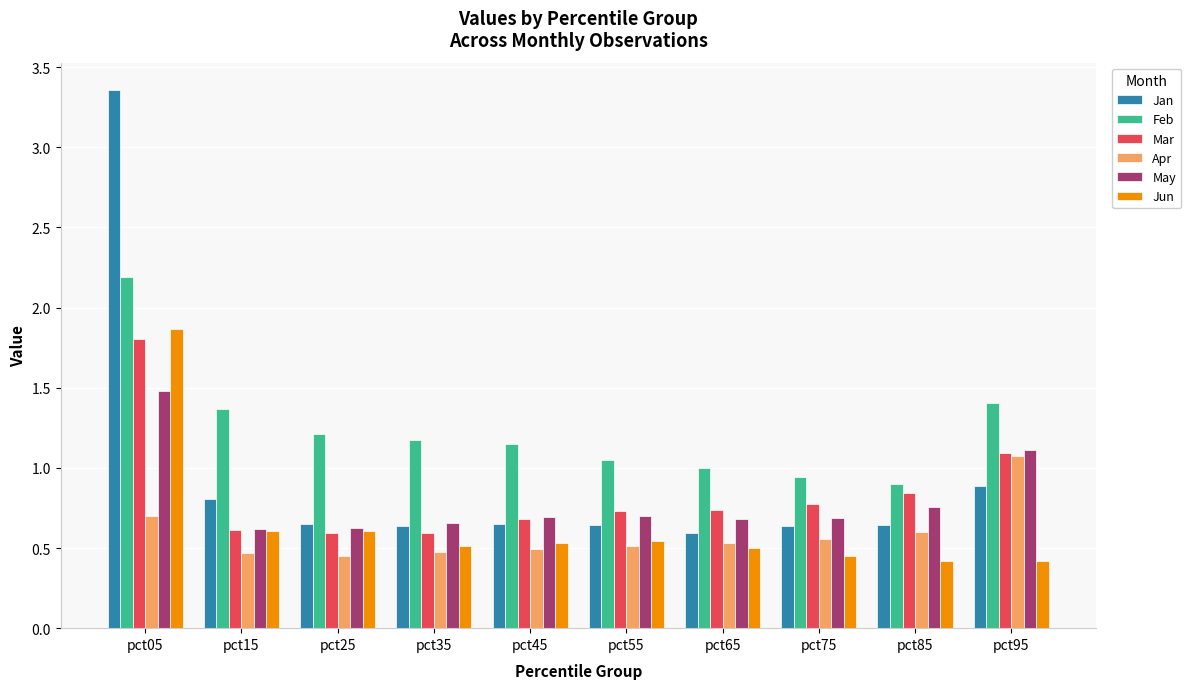

Which series has the widest spread of values?

Jan